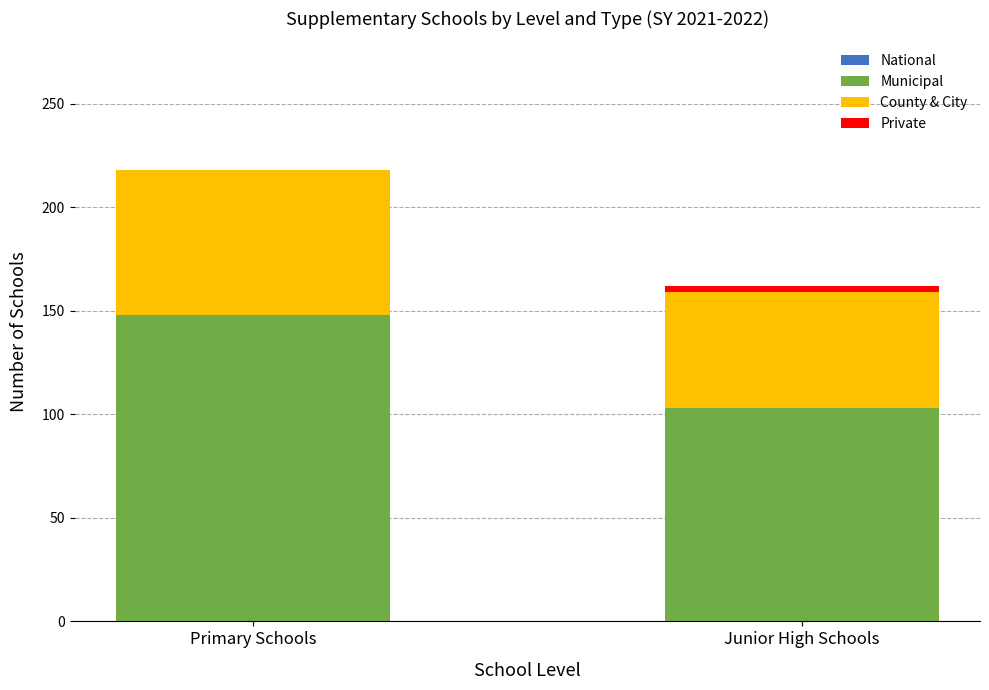

Reading right to left, what are the values for Municipal?

Junior High Schools=103	Primary Schools=148